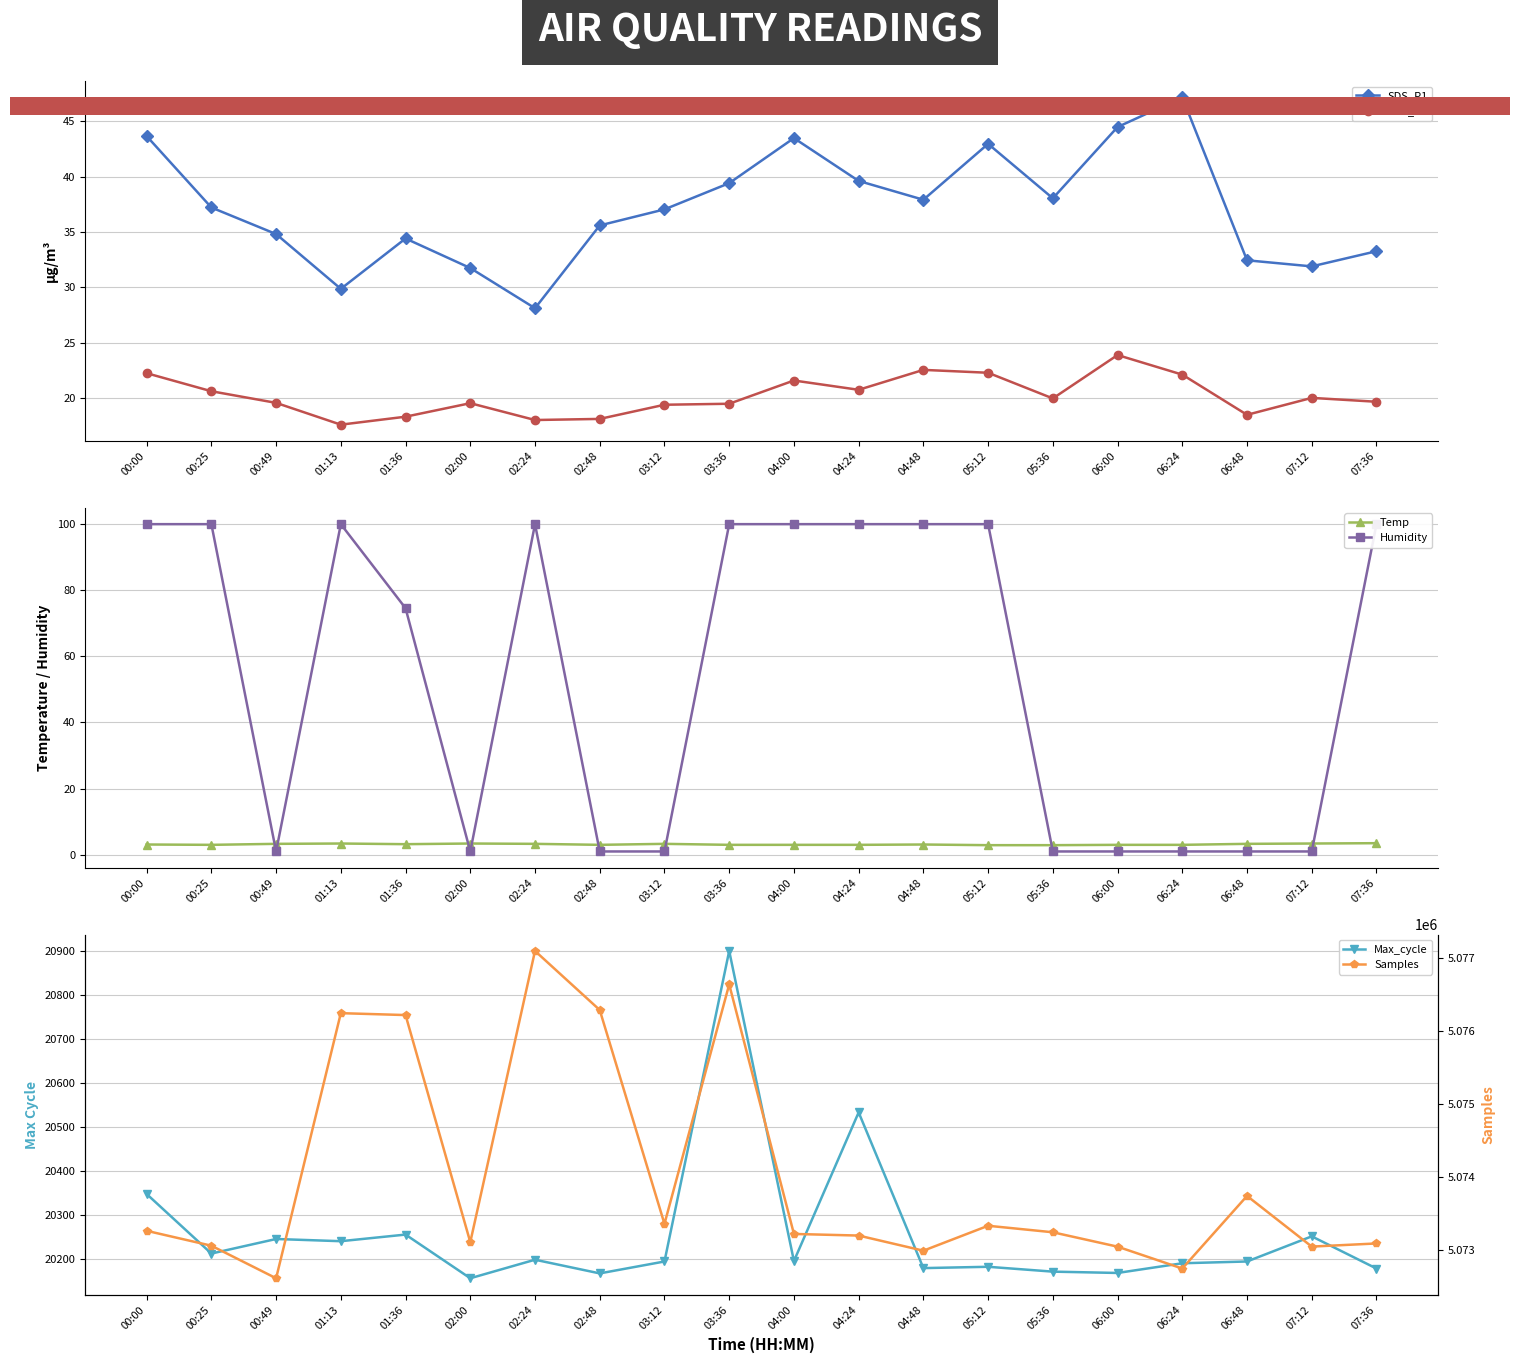

How many data points in Temp are above 3?

11